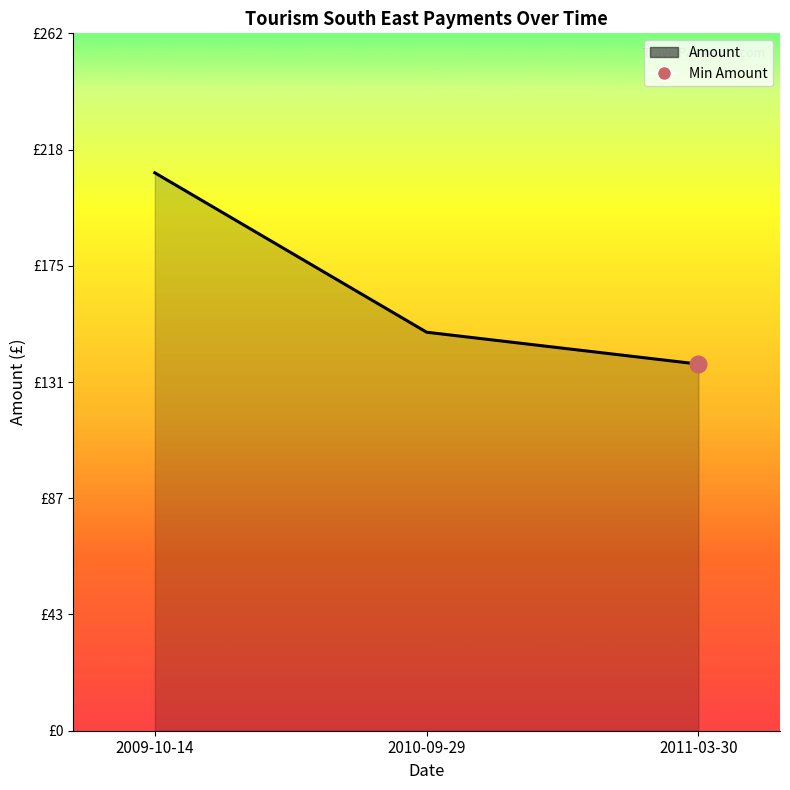

Read the value at 2010-09-29.

150